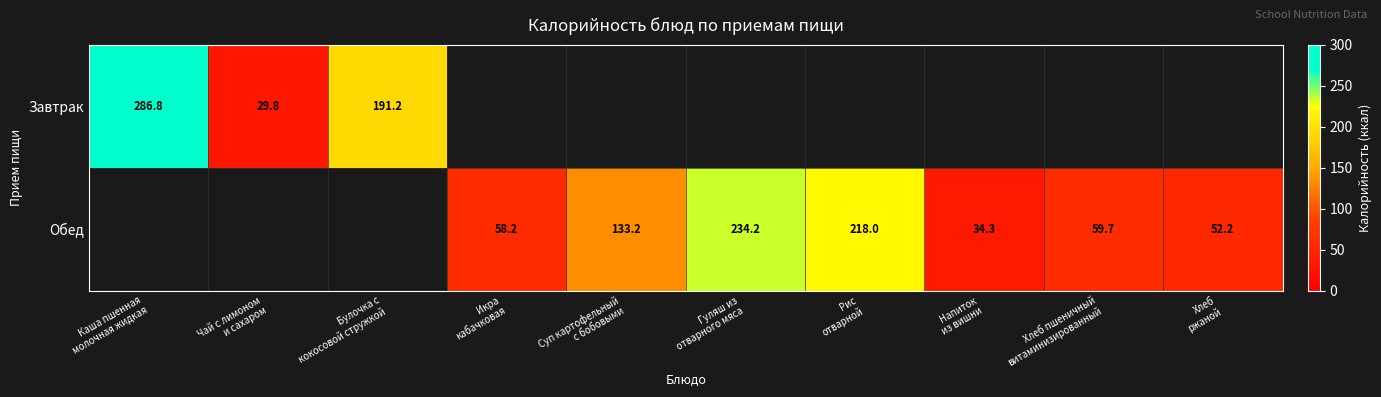

Is it true that Обед equals 218.0 at Рис отварной?

True